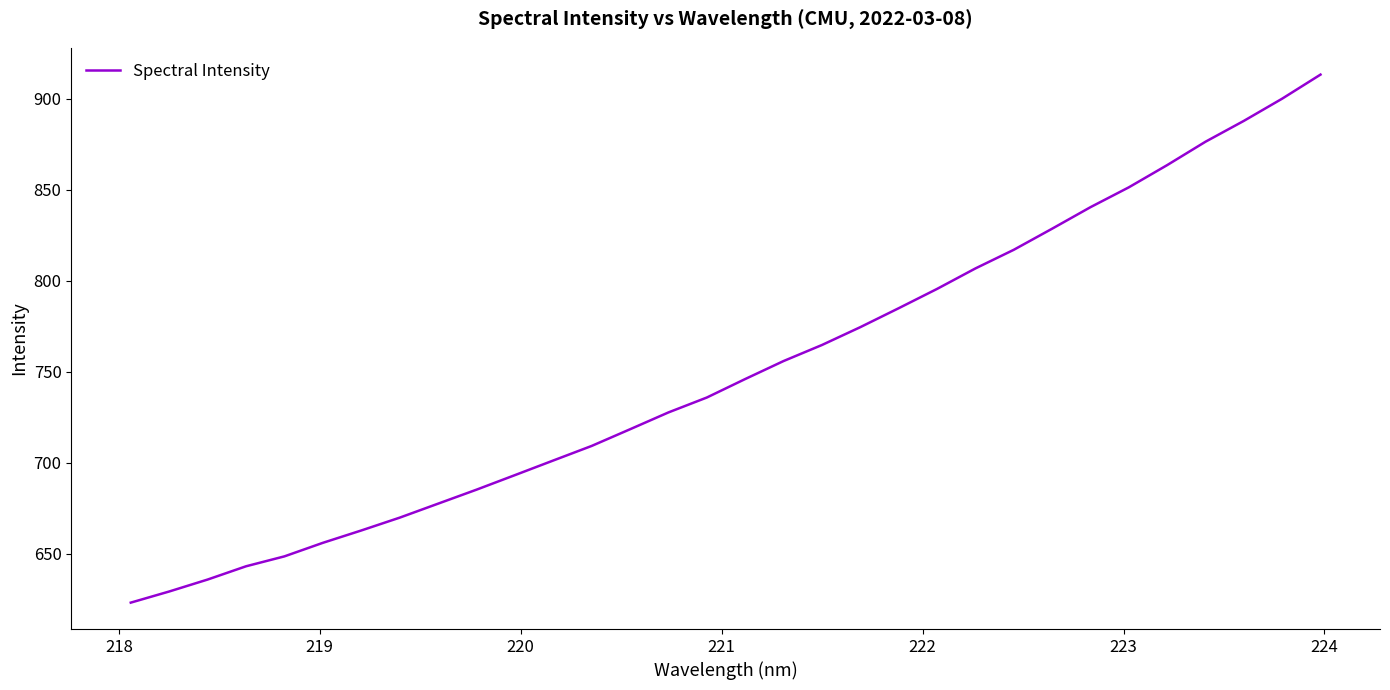

Does the chart have visible grid lines?

No